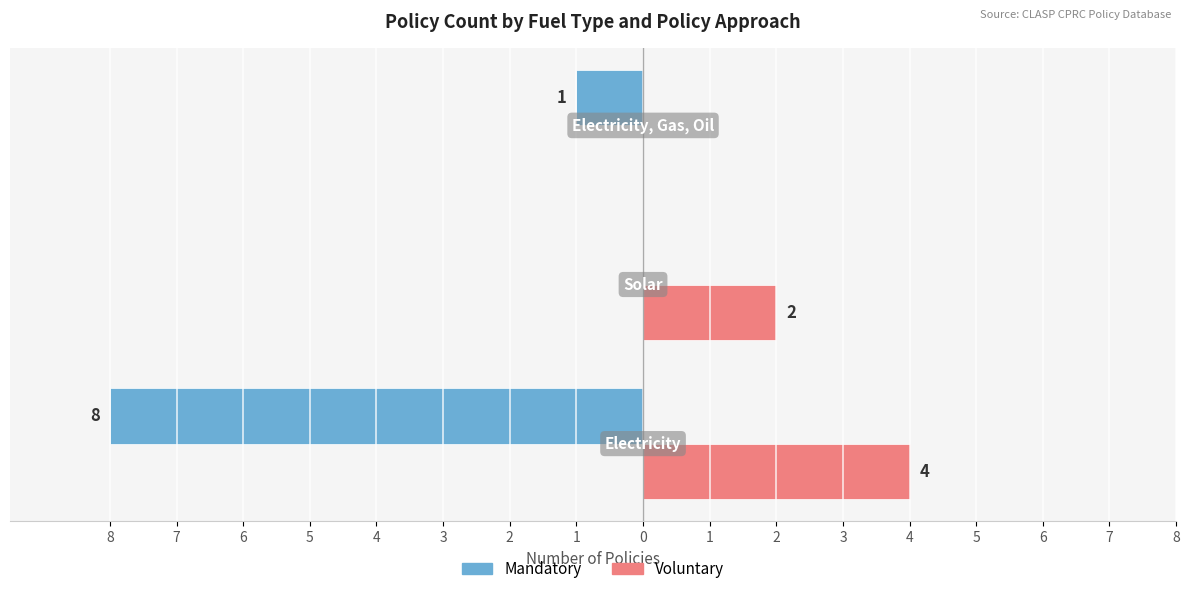

What are all the series names shown in the legend?

Mandatory, Voluntary